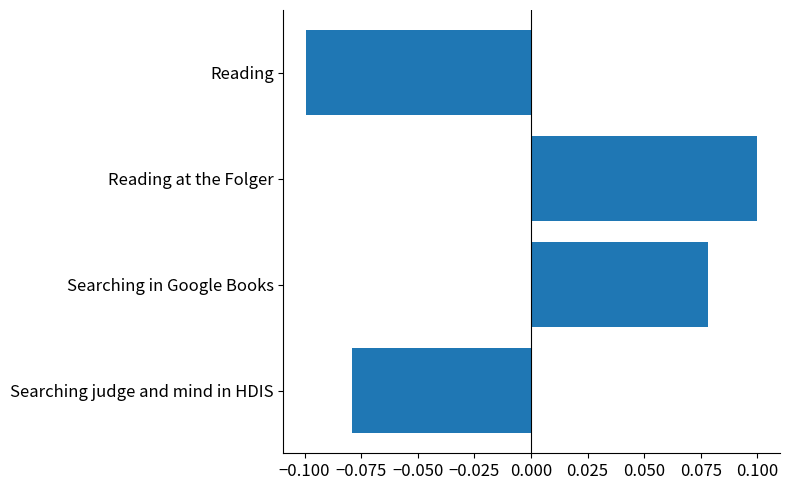

Rank the categories by value from lowest to highest.

Reading, Searching judge and mind in HDIS, Searching in Google Books, Reading at the Folger